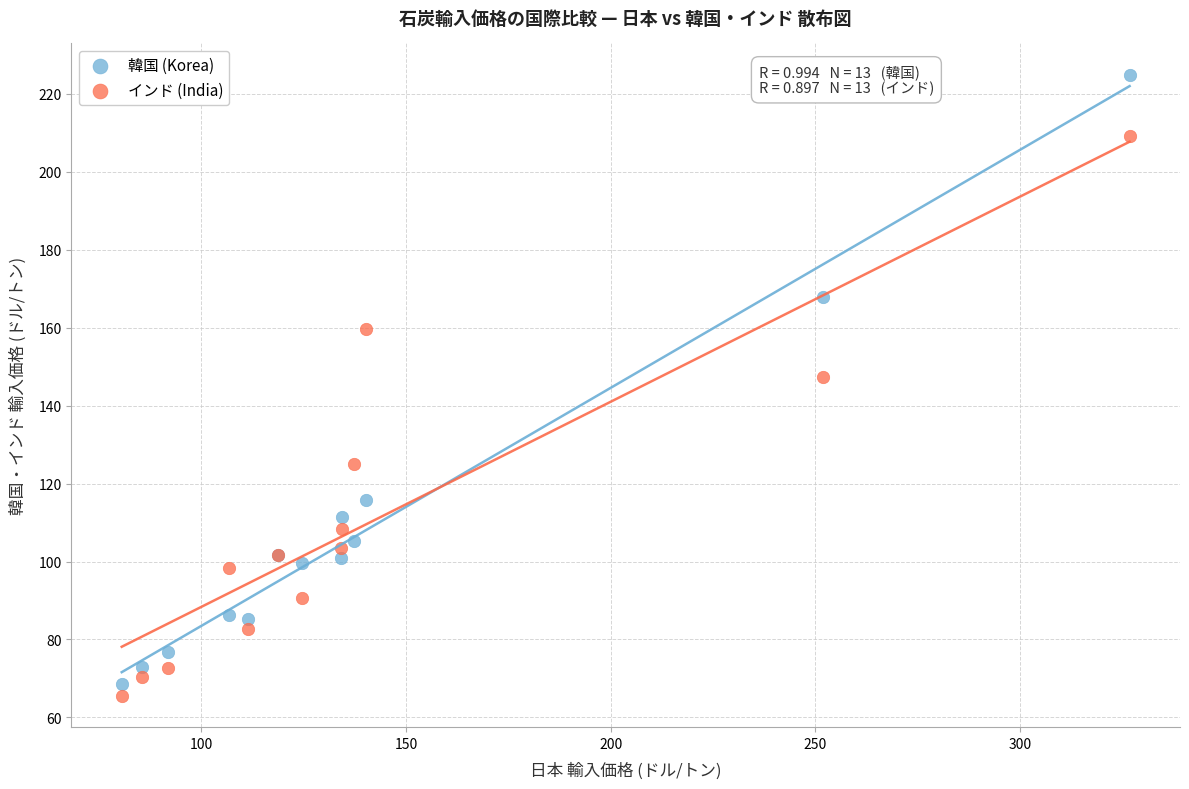

What are all the series names shown in the legend?

韓国 (Korea), インド (India)